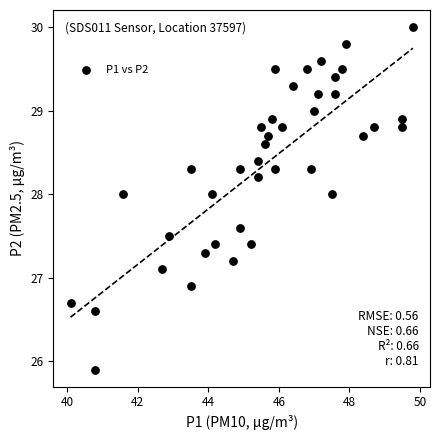

What is the range of Y values (max minus min)?

4.1